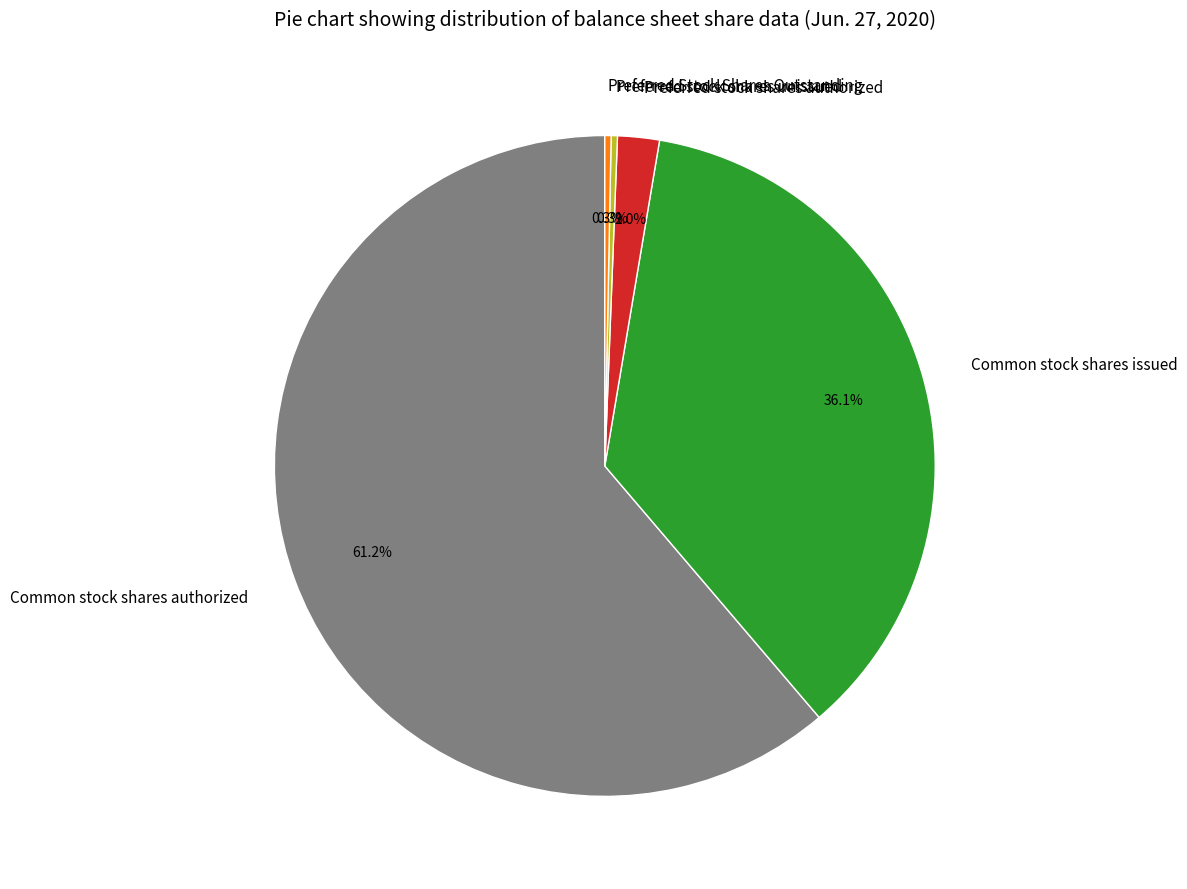

How much of the chart is everything except Common stock shares issued?

63.9%